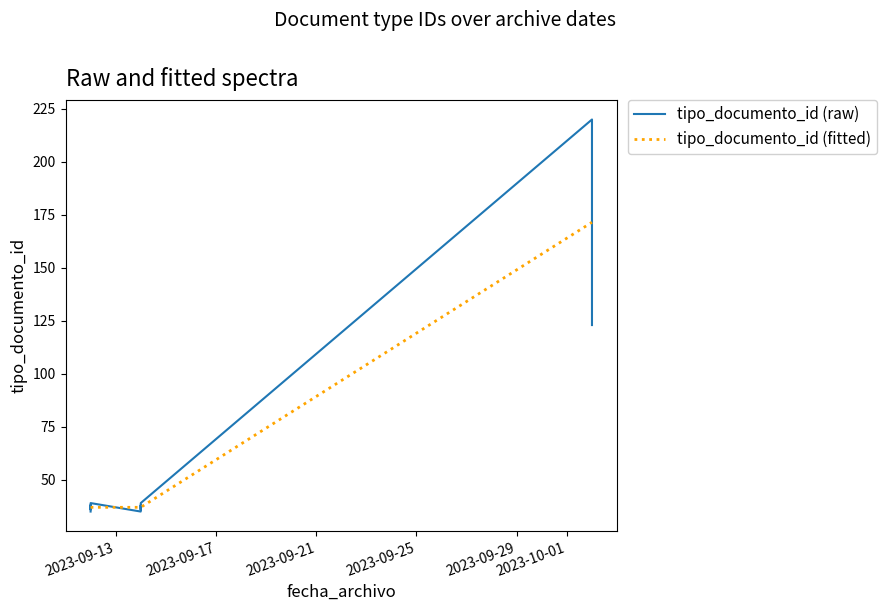

Rank the categories by value from lowest to highest.

2023-09-14, 2023-09-12, 2023-09-14, 2023-09-12, 2023-09-14, 2023-09-12, 2023-09-14, 2023-09-12, 2023-10-02, 2023-10-02